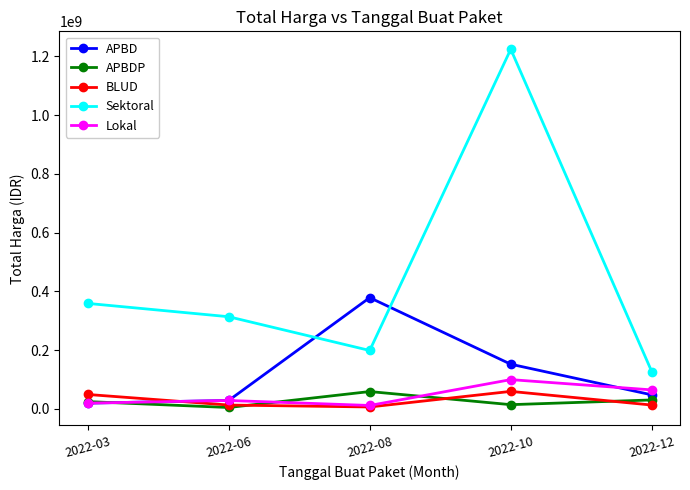

List the labels in order of Sektoral value, largest first.

2022-10, 2022-03, 2022-06, 2022-08, 2022-12